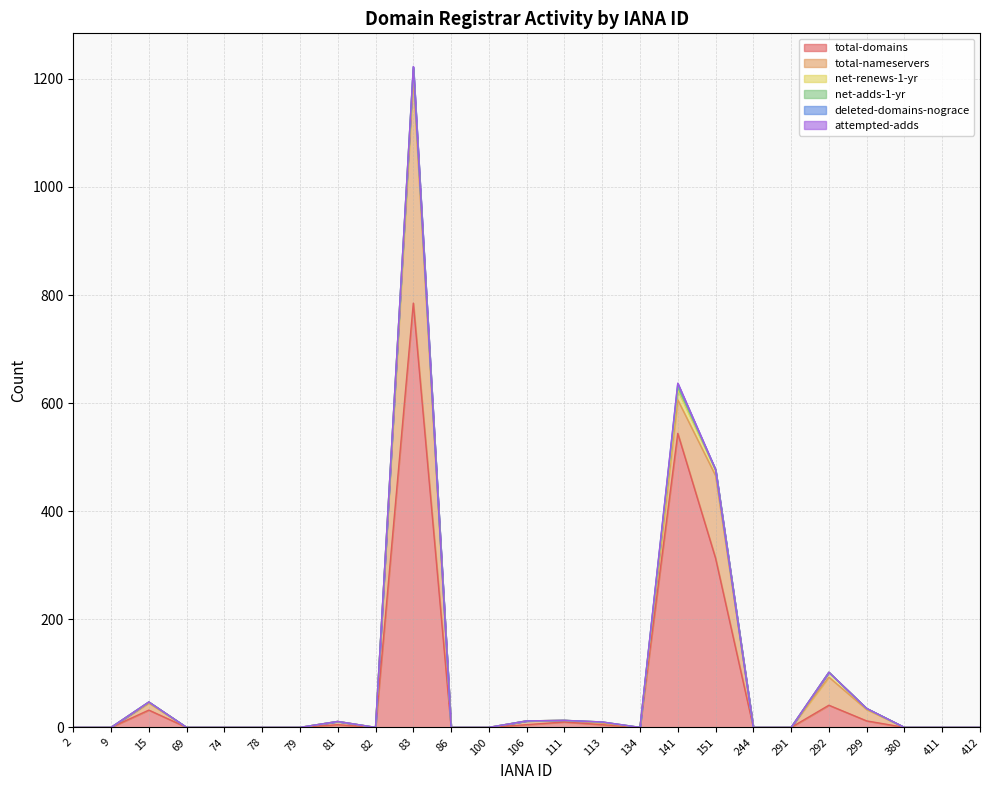

Is it true that deleted-domains-nograce equals 0 at 2?

True